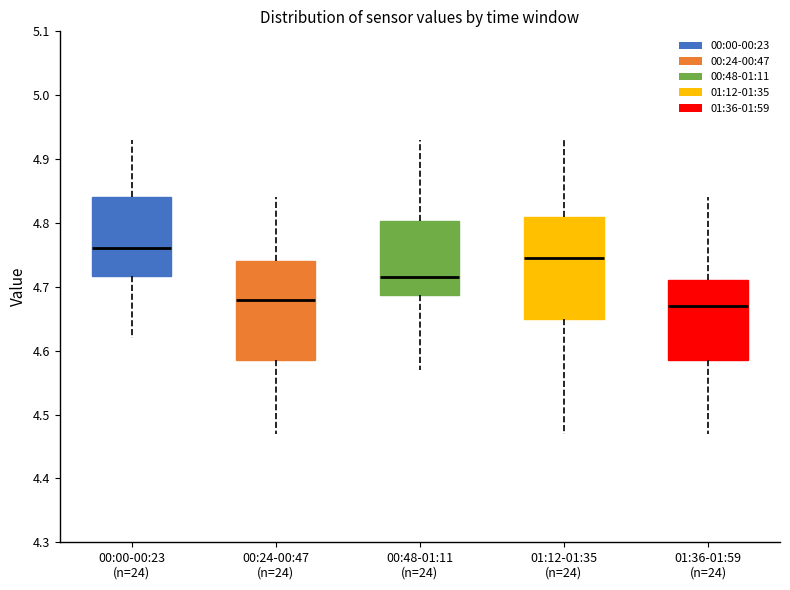

Reading left to right, transcribe this box plot: for each box, give where its median line is, the range the box spans, and where its two whiskers end, as read against the y-axis. The values are not printed on the chart, so give them approximately, as read against the axis.

00:00-00:23 (n=24): median 4.76, box 4.72 to 4.84, whiskers 4.62 to 4.93
00:24-00:47 (n=24): median 4.68, box 4.59 to 4.74, whiskers 4.47 to 4.84
00:48-01:11 (n=24): median 4.72, box 4.69 to 4.80, whiskers 4.57 to 4.93
01:12-01:35 (n=24): median 4.75, box 4.65 to 4.81, whiskers 4.47 to 4.93
01:36-01:59 (n=24): median 4.67, box 4.59 to 4.71, whiskers 4.47 to 4.84